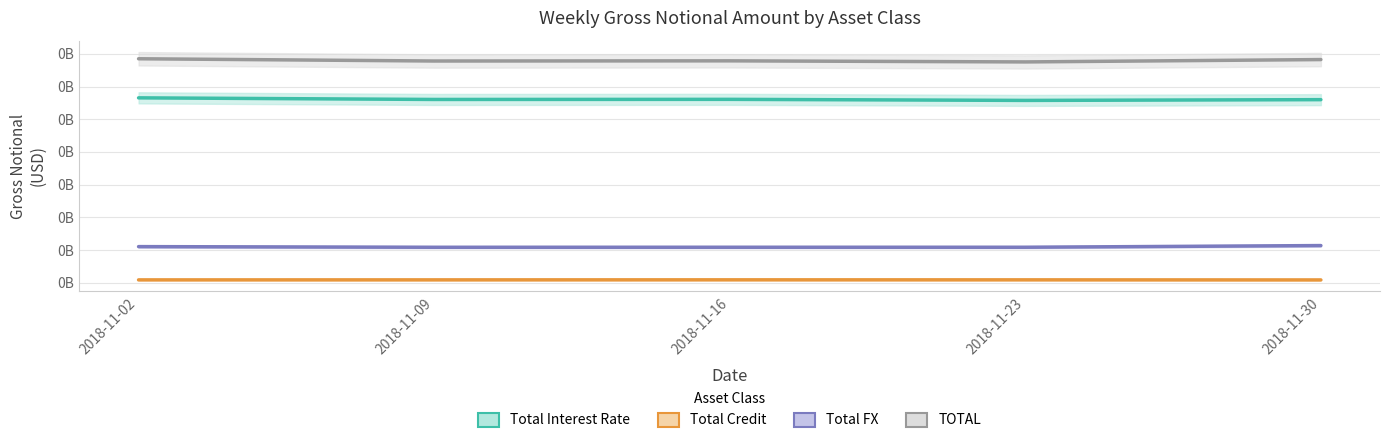

How many interior local valleys does the Total Interest Rate series have?

2